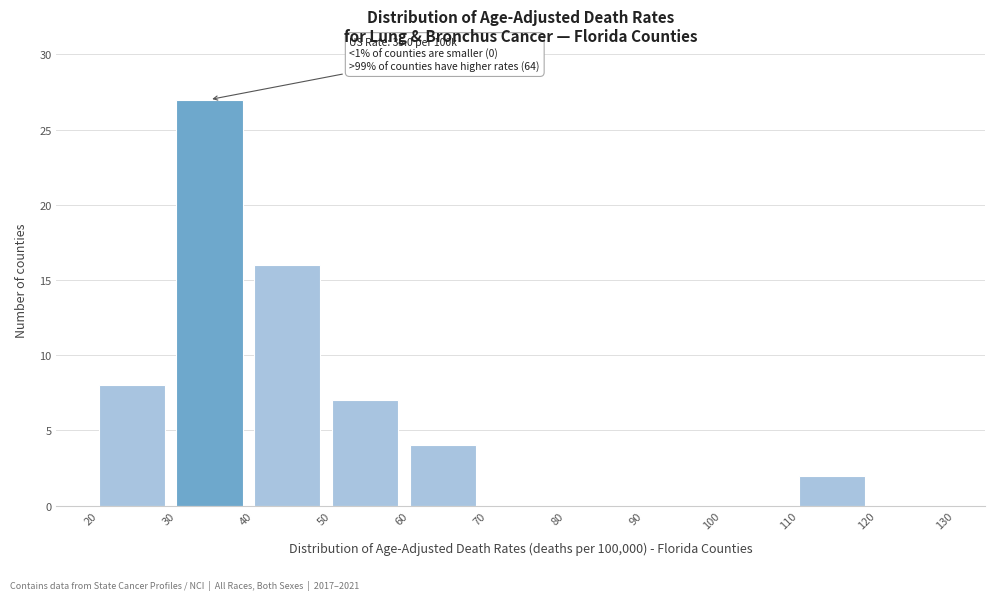

Which range on the x-axis has the tallest bar?

30 to 40